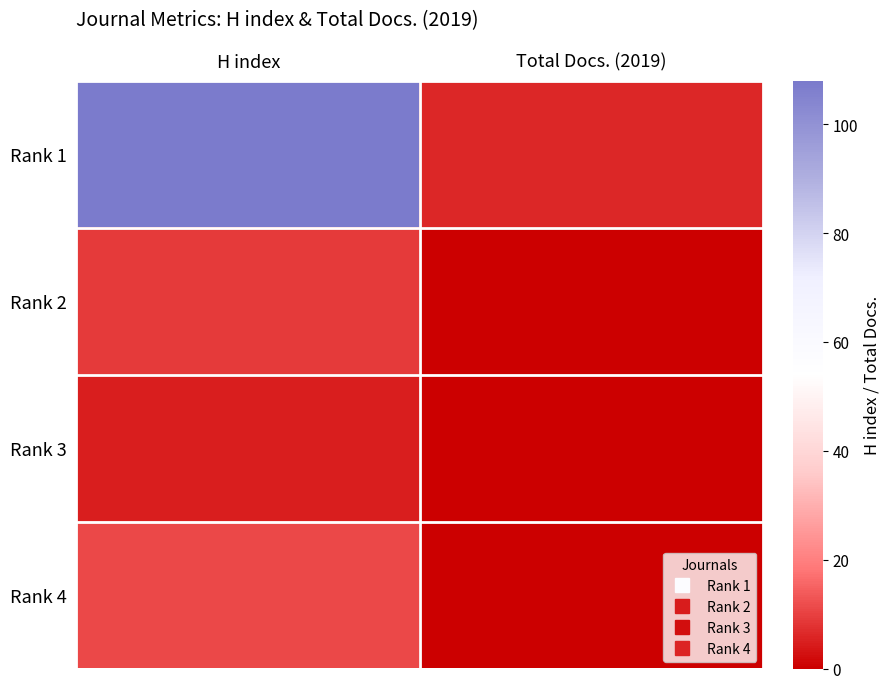

Rank the series at H index from highest to lowest value.

Rank 1, Rank 4, Rank 2, Rank 3